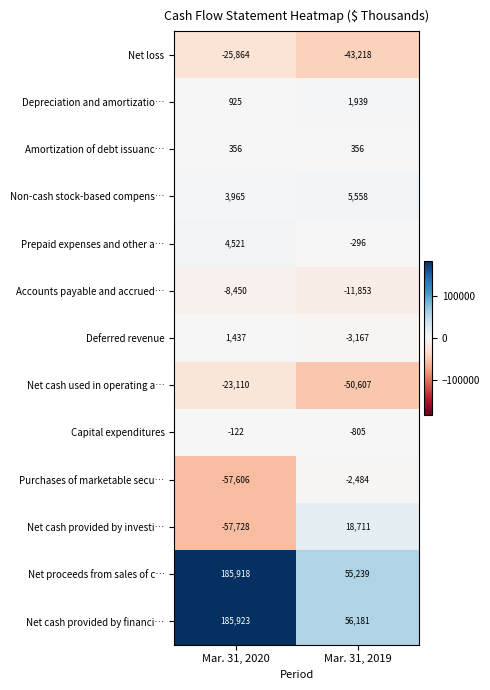

What is the average value of the Deferred revenue series?

-865